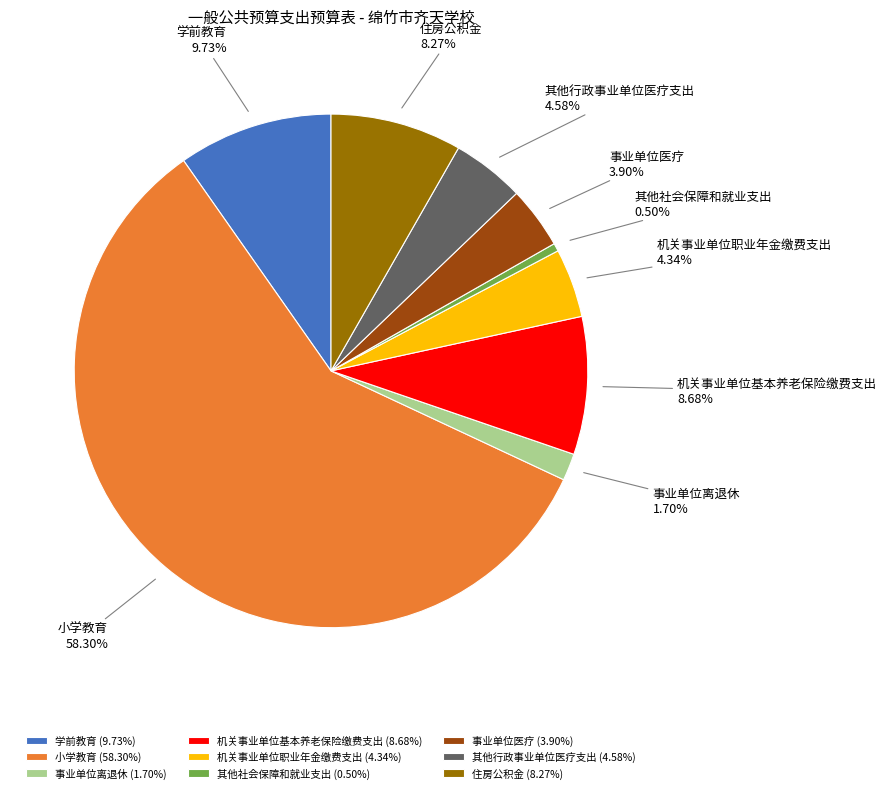

How many slices are in this pie chart?

9